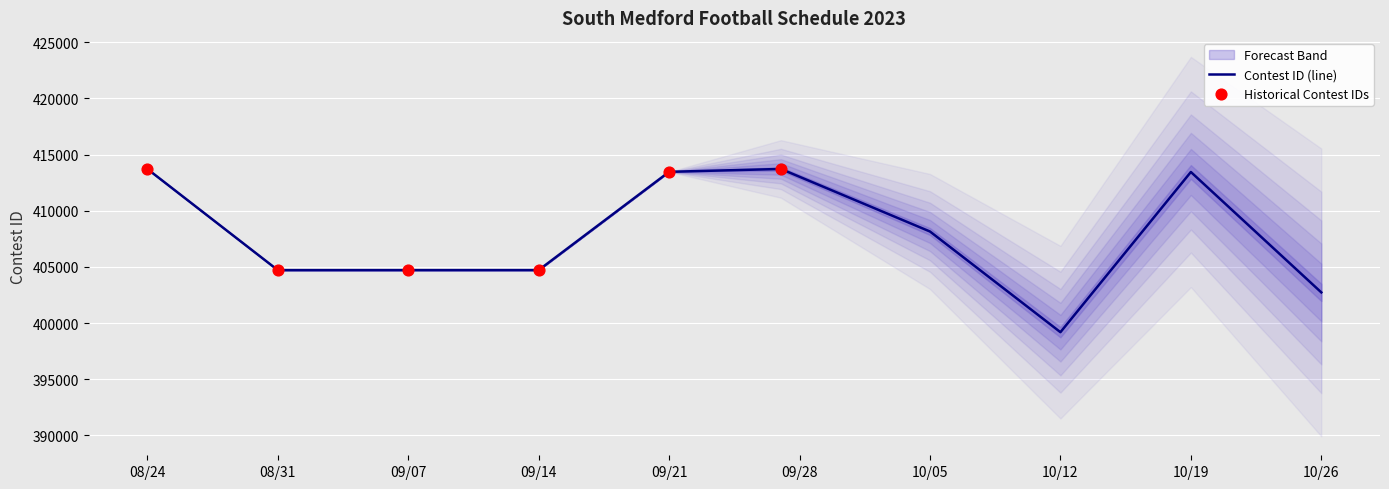

What is the minimum value for Contest ID (line)?

399192